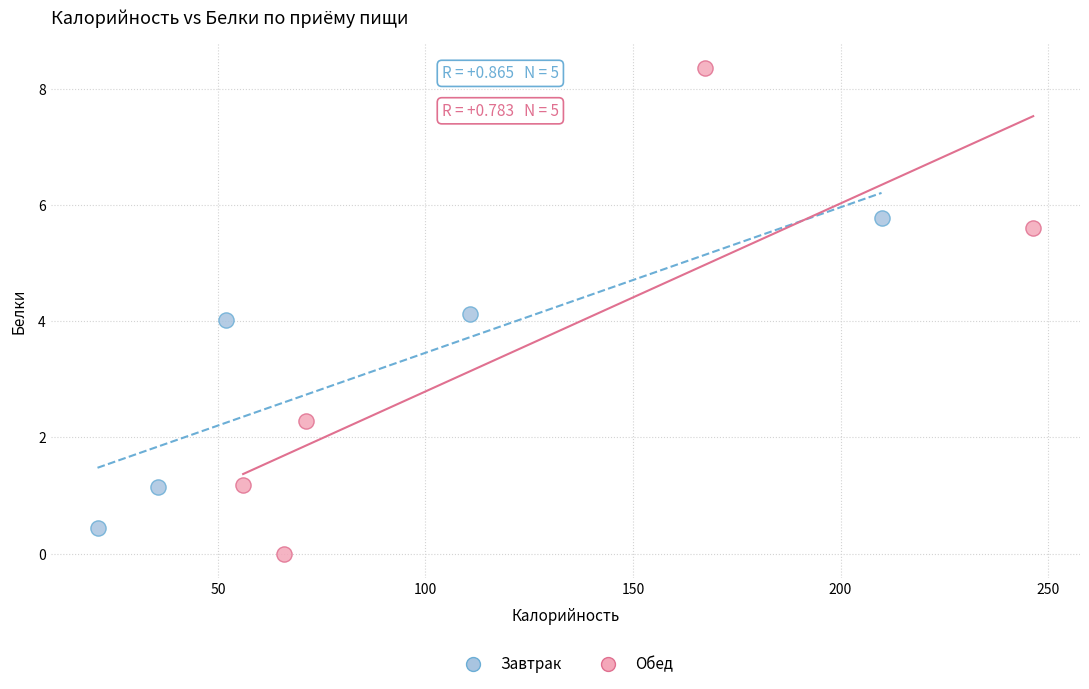

Which series contains the lowest Y value?

Обед